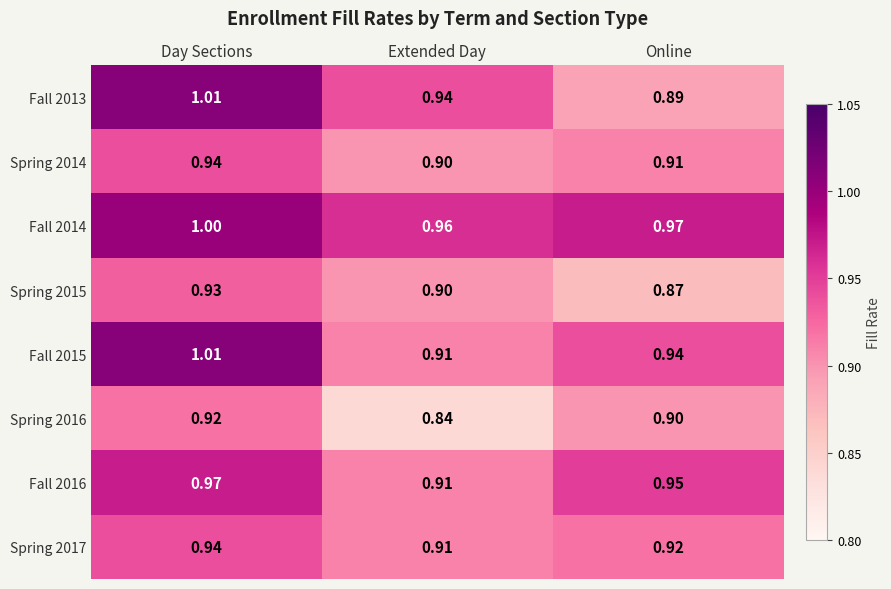

List the labels in order of Spring 2014 value, smallest first.

Extended Day, Online, Day Sections